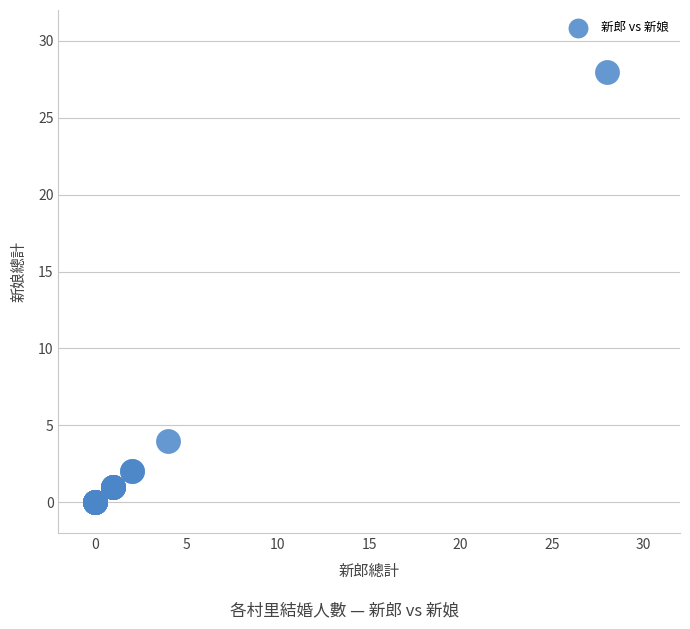

What Y value in the scatter plot is closest to 14?

4